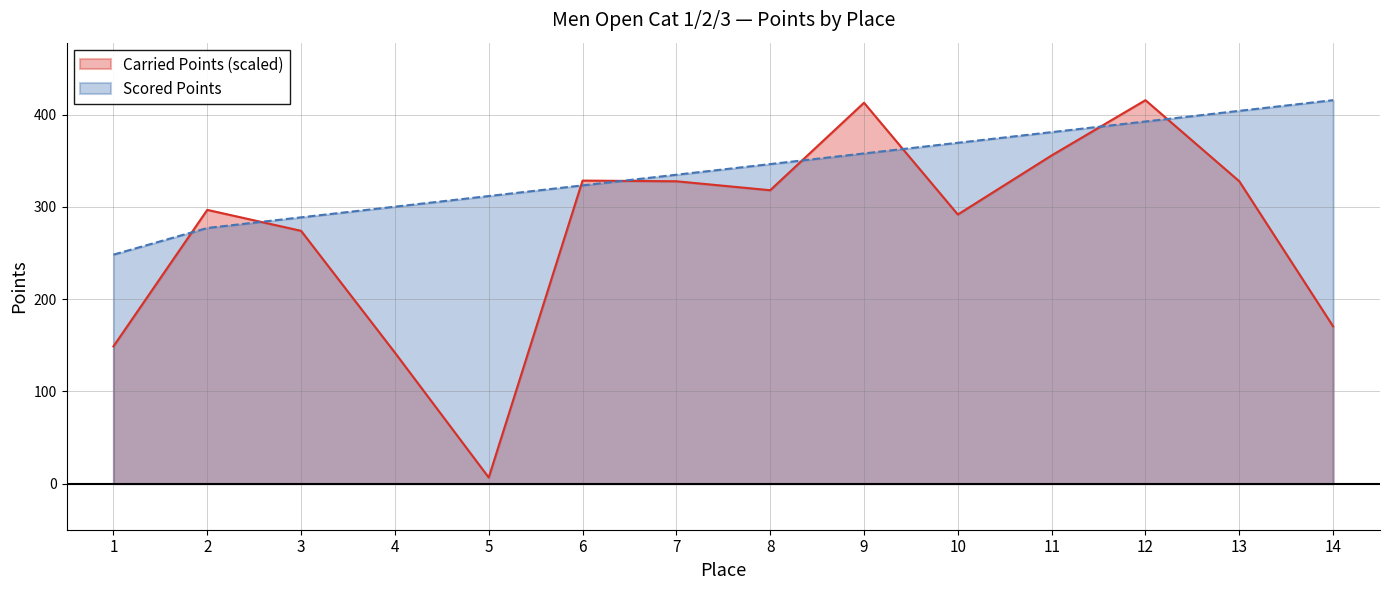

At how many categories does at least one series exceed 313?

9